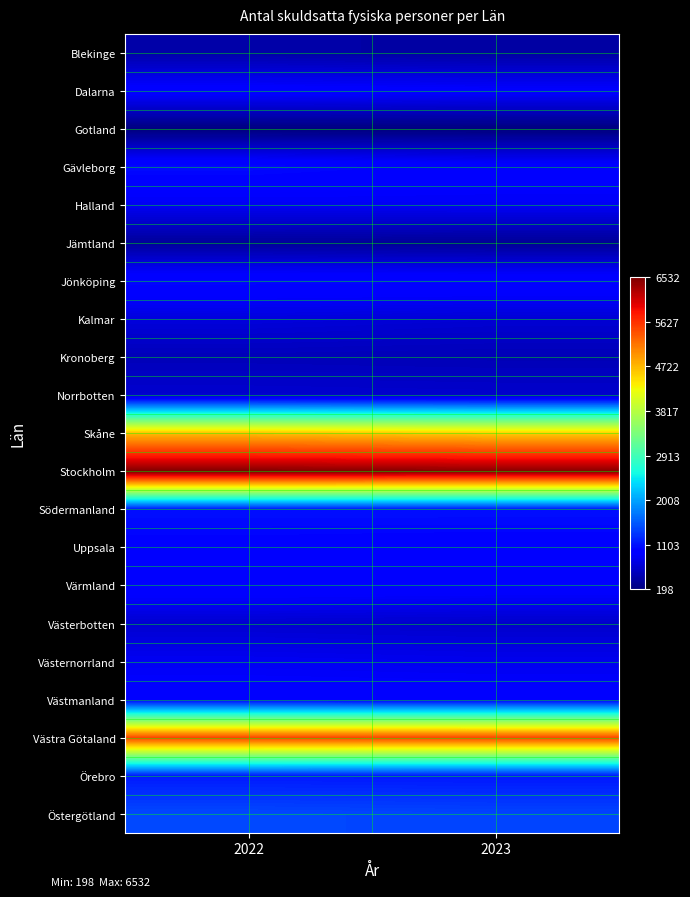

How many categories are shown in the chart?

2